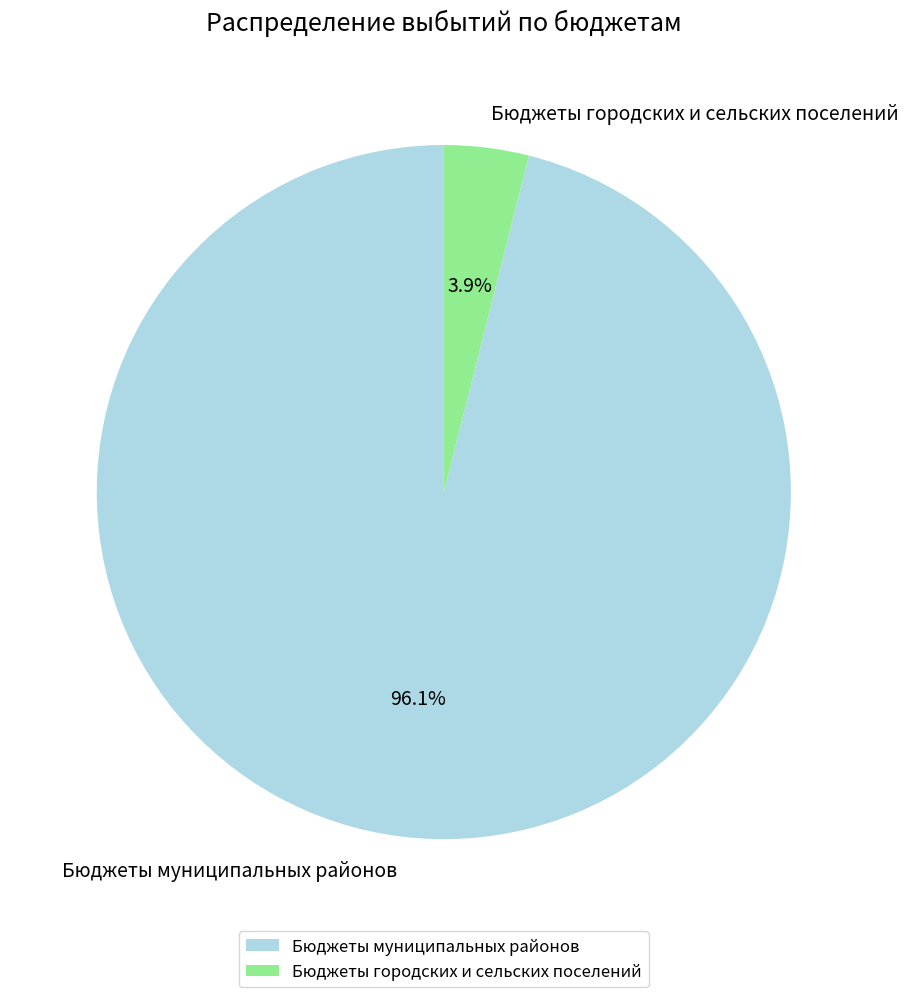

Is the sum of Бюджеты городских и сельских поселений and Бюджеты муниципальных районов greater than half?

Yes